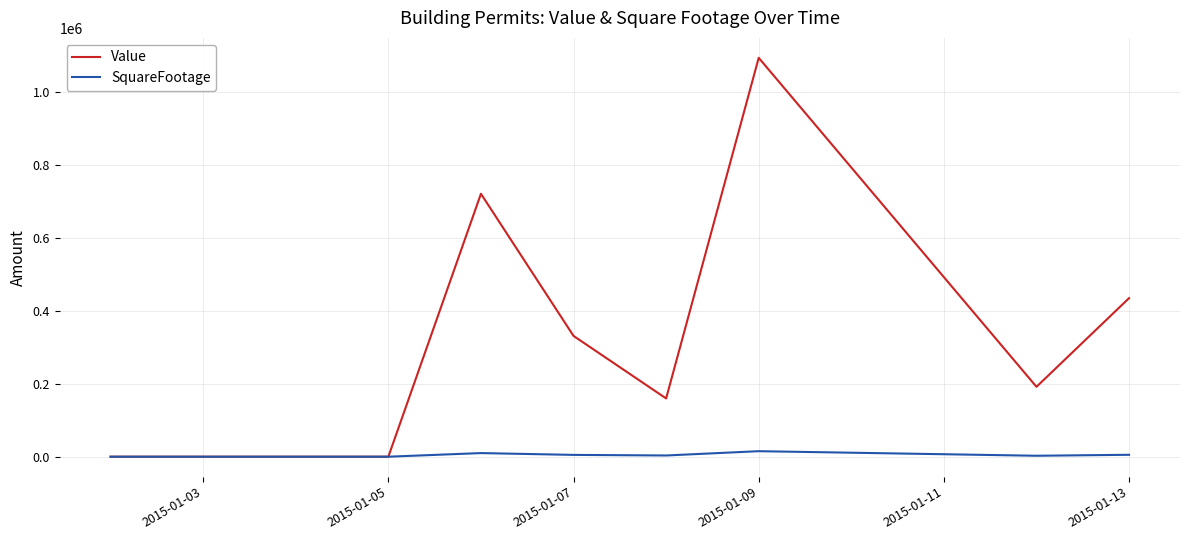

What are all the series names shown in the legend?

Value, SquareFootage